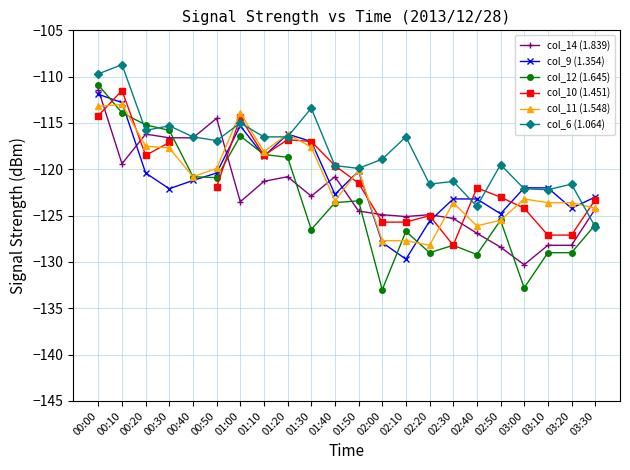

What is the value of the col_9 (1.354) point at the 9th from the left?

-116.2